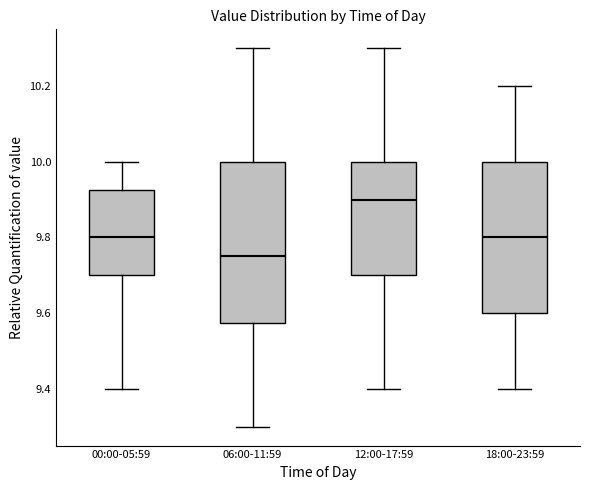

Reading left to right, transcribe this box plot: for each box, give where its median line is, the range the box spans, and where its two whiskers end, as read against the y-axis. The values are not printed on the chart, so give them approximately, as read against the axis.

00:00-05:59: median 9.80, box 9.70 to 9.92, whiskers 9.40 to 10.00
06:00-11:59: median 9.76, box 9.58 to 10.00, whiskers 9.30 to 10.30
12:00-17:59: median 9.90, box 9.70 to 10.00, whiskers 9.40 to 10.30
18:00-23:59: median 9.80, box 9.60 to 10.00, whiskers 9.40 to 10.20